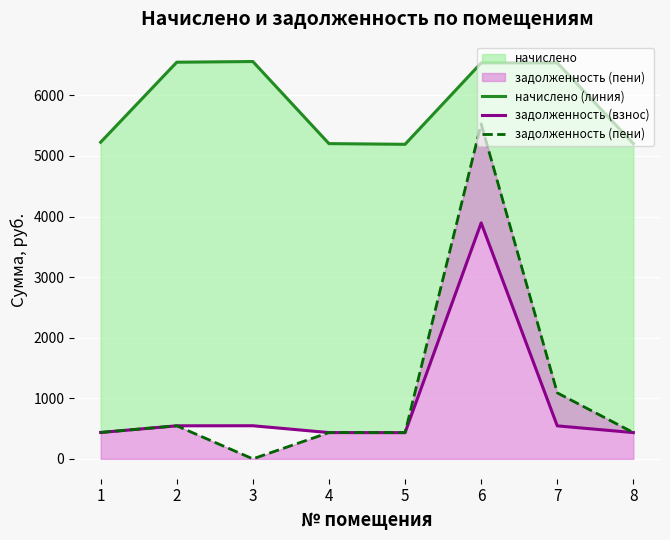

Does the chart display data point markers on the line(s)?

No